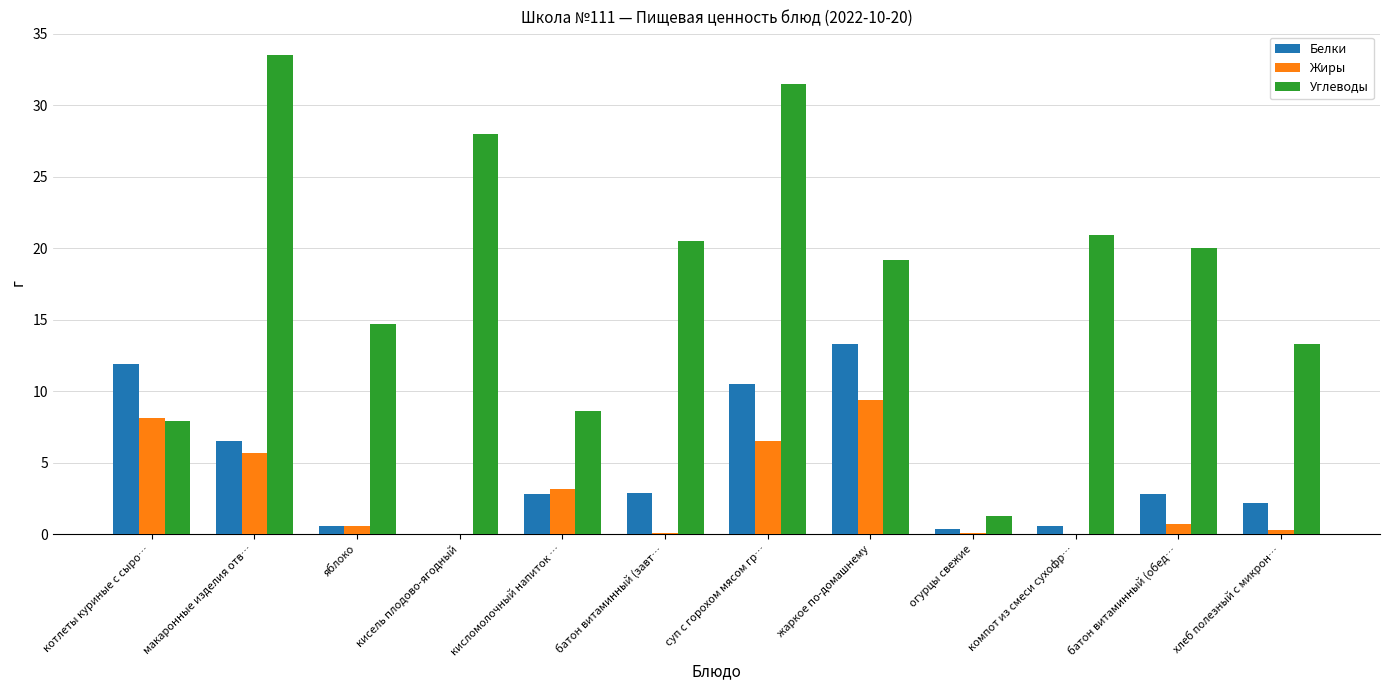

Which series has the largest range (max minus min)?

Углеводы